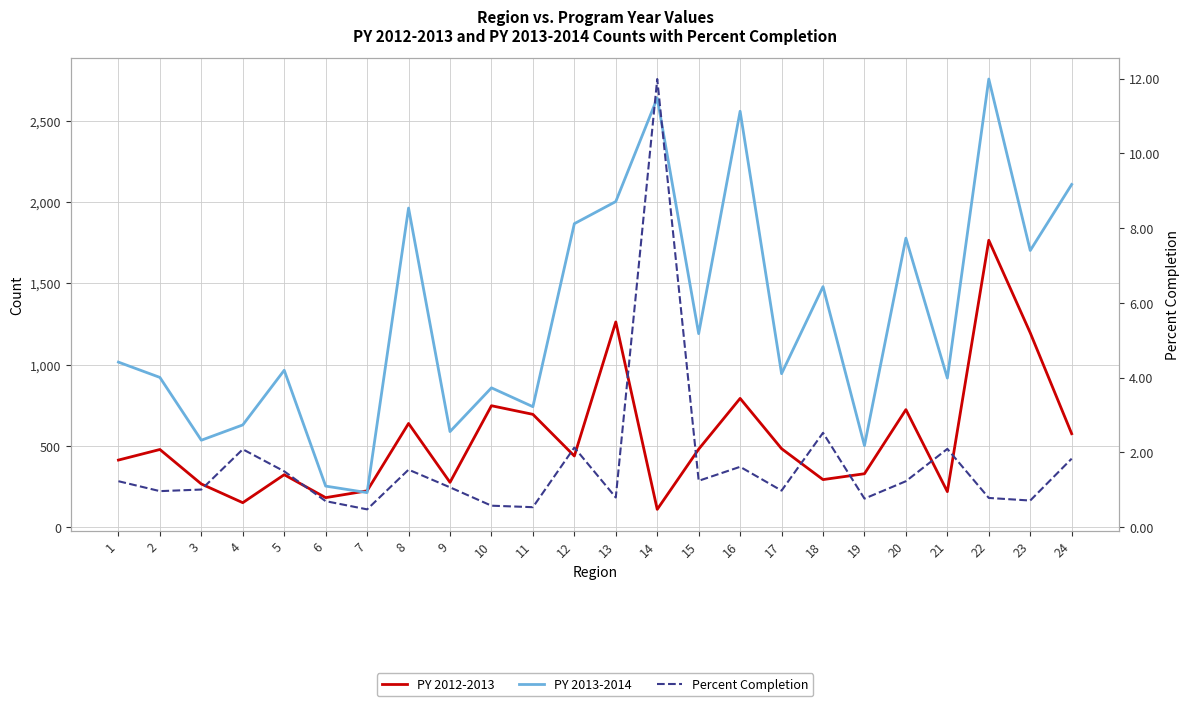

Reading right to left, what are all the values shown in this chart?

PY 2012-2013: 24=575.0	23=1195.0	22=1764.0	21=219.0	20=723.0	19=329.0	18=293.0	17=483.0	16=792.0	15=480.0	14=110.0	13=1262.0	12=438.0	11=694.0	10=747.0	9=276.0	8=638.0	7=224.0	6=182.0	5=323.0	4=151.0	3=266.0	2=478.0	1=413.0
PY 2013-2014: 24=2107.0	23=1701.0	22=2755.0	21=917.0	20=1777.0	19=502.0	18=1479.0	17=944.0	16=2557.0	15=1190.0	14=2638.0	13=2002.0	12=1866.0	11=741.0	10=857.0	9=588.0	8=1962.0	7=213.0	6=253.0	5=965.0	4=629.0	3=535.0	2=921.0	1=1015.0
Percent Completion: 24=1.8	23=0.7	22=0.8	21=2.1	20=1.2	19=0.8	18=2.5	17=1.0	16=1.6	15=1.2	14=12.0	13=0.8	12=2.1	11=0.5	10=0.6	9=1.1	8=1.5	7=0.5	6=0.7	5=1.5	4=2.1	3=1.0	2=1.0	1=1.2